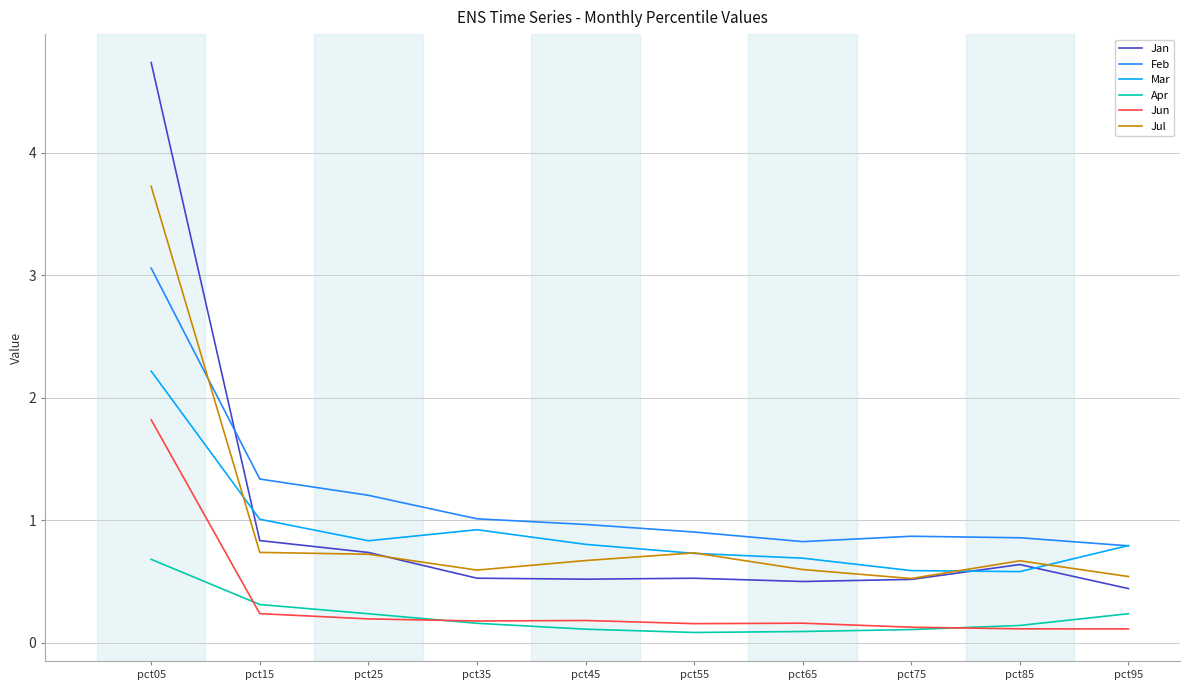

Which category has the highest value across all series?

pct05